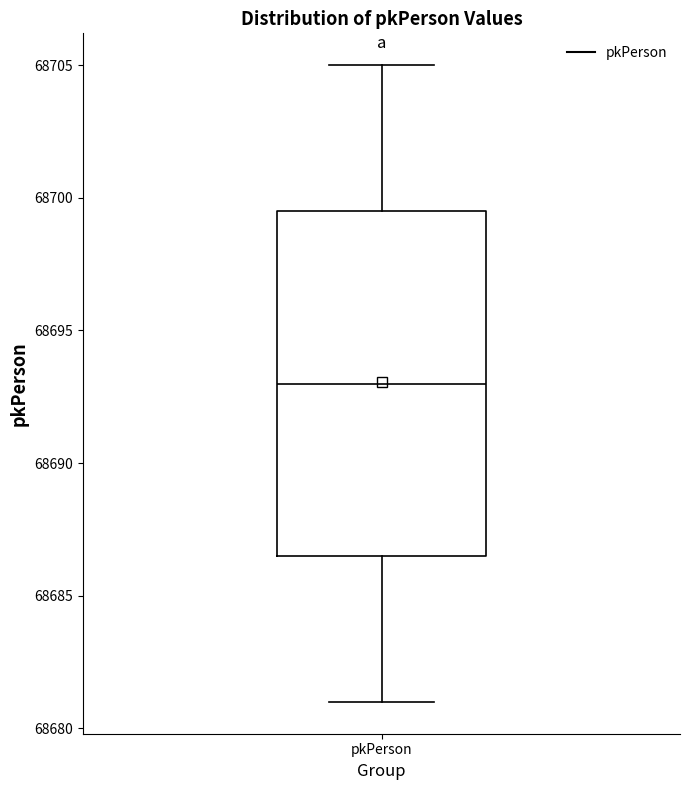

Where does the lower whisker of the box for pkPerson end on the y-axis? The values are not printed on the chart, so give them approximately, as read against the axis.

68681.0